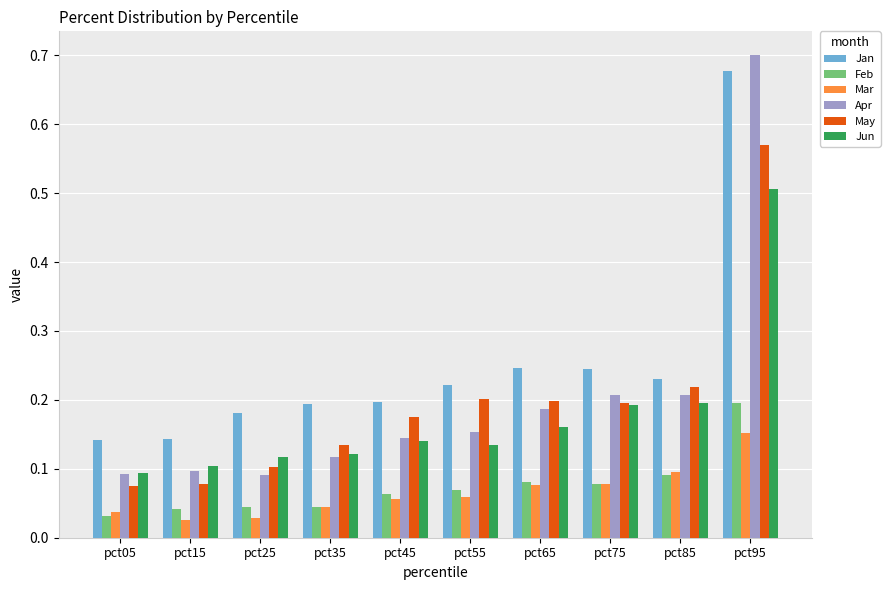

Count the number of data series in this chart.

6